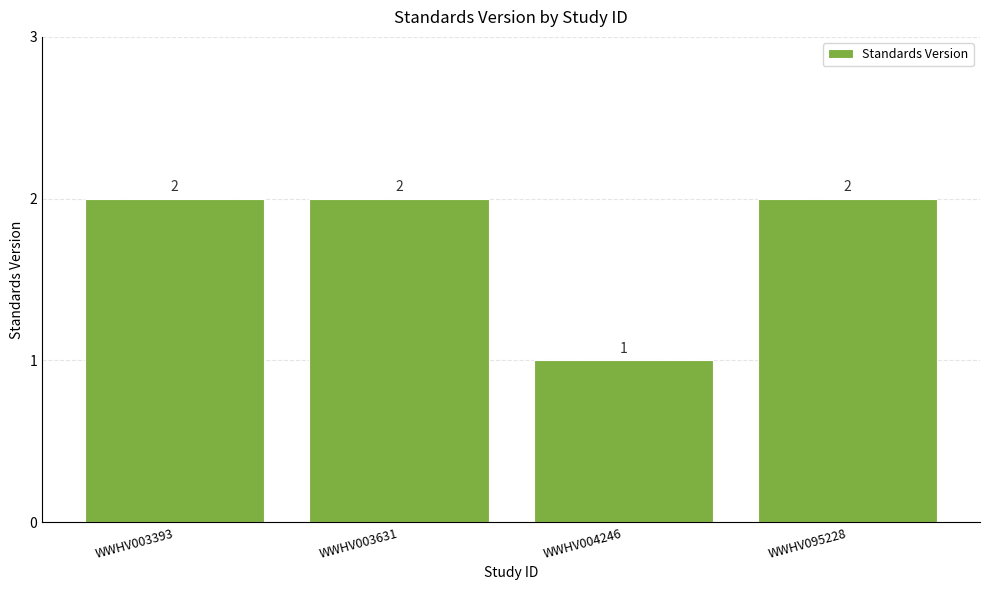

Which has a higher value, WWHV095228 or WWHV004246?

WWHV095228